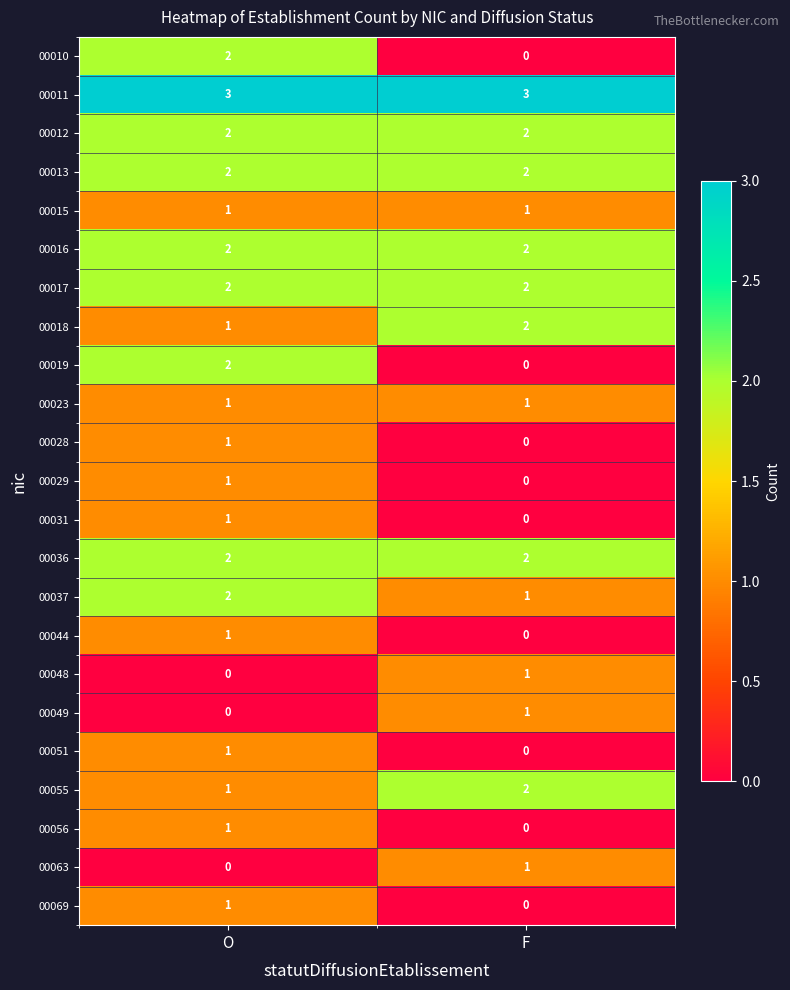

At which label does 00055 reach its peak?

F